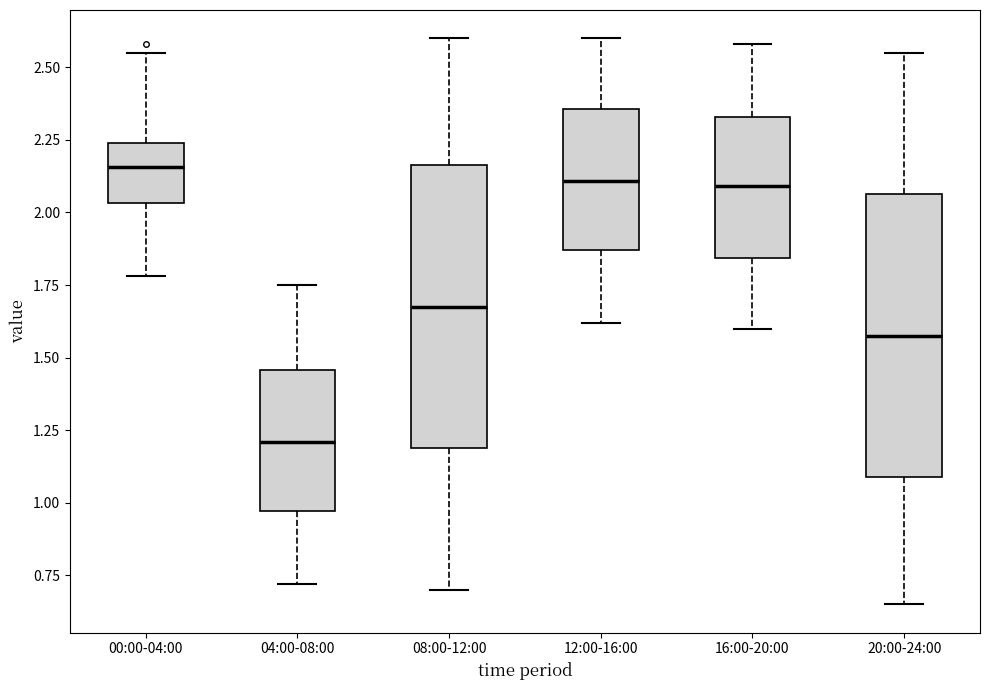

Reading left to right, transcribe this box plot: for each box, give where its median line is, the range the box spans, and where its two whiskers end, as read against the y-axis. The values are not printed on the chart, so give them approximately, as read against the axis.

00:00-04:00: median 2.15, box 2.05 to 2.25, whiskers 1.80 to 2.55
04:00-08:00: median 1.20, box 0.95 to 1.45, whiskers 0.70 to 1.75
08:00-12:00: median 1.70, box 1.20 to 2.15, whiskers 0.70 to 2.60
12:00-16:00: median 2.10, box 1.85 to 2.35, whiskers 1.60 to 2.60
16:00-20:00: median 2.10, box 1.85 to 2.35, whiskers 1.60 to 2.60
20:00-24:00: median 1.60, box 1.10 to 2.05, whiskers 0.65 to 2.55